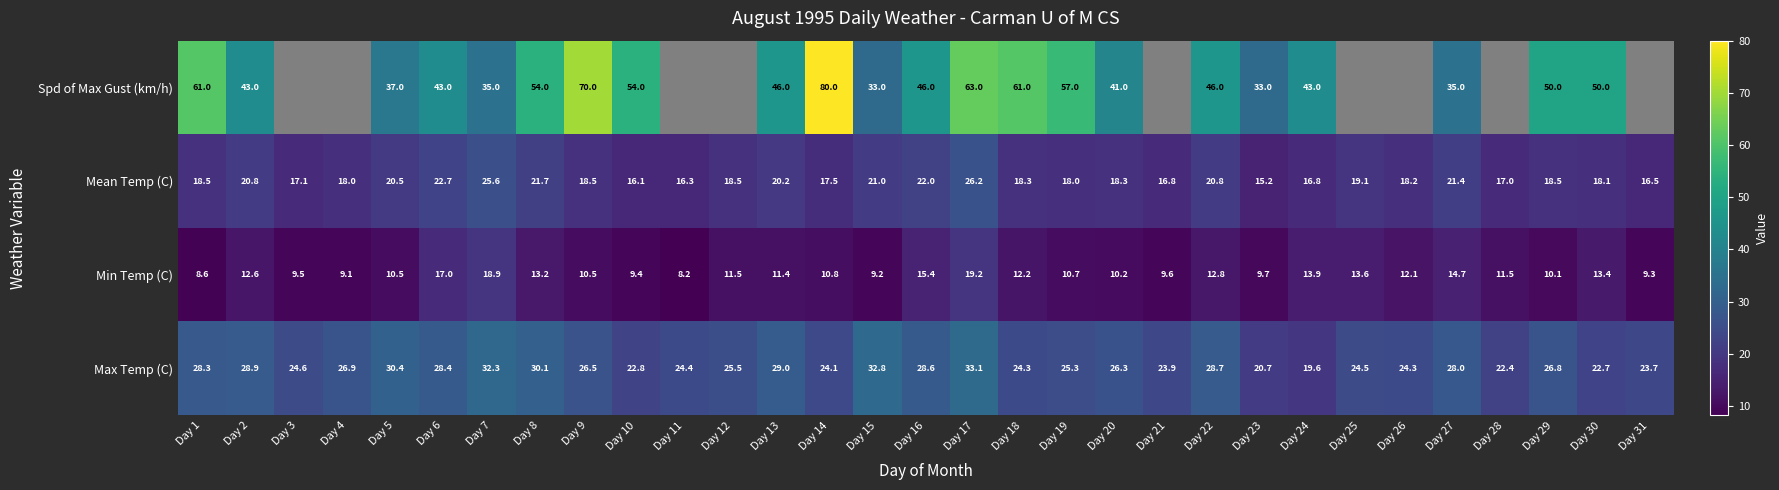

What is the highest value of the Min Temp (C) series?

19.2